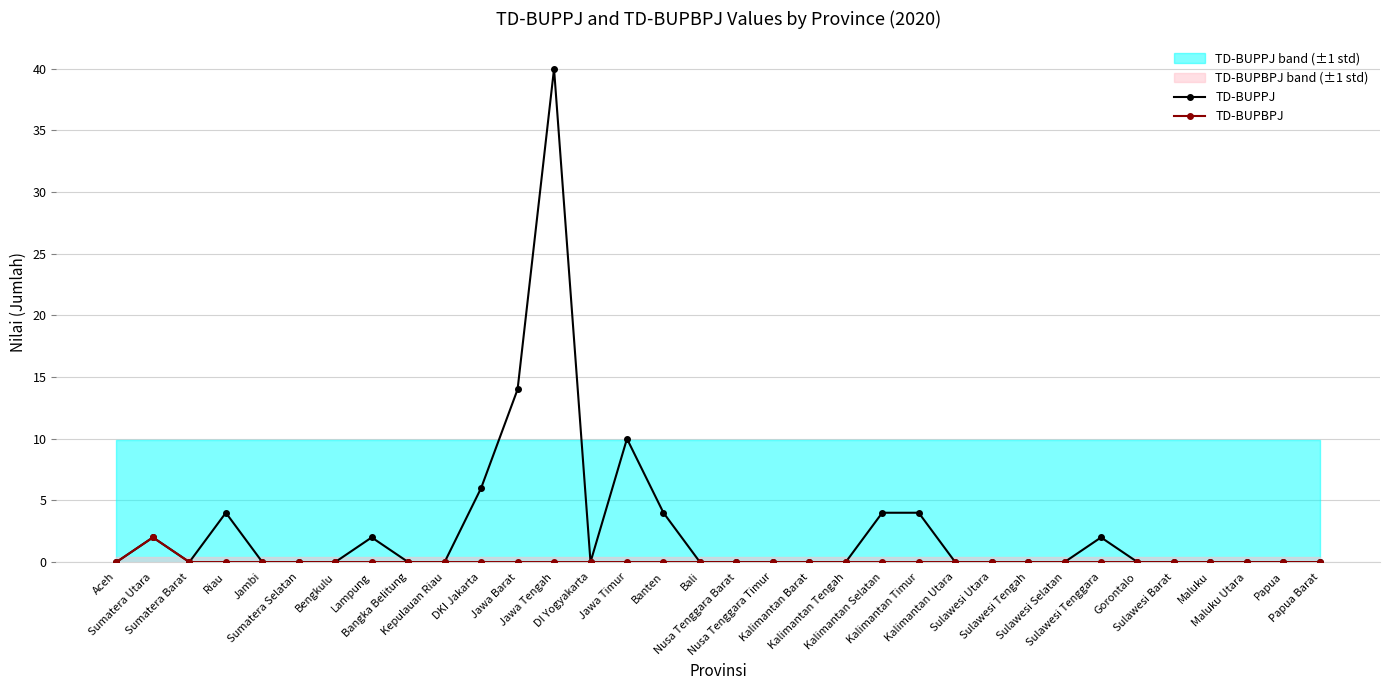

How many distinct data groups are displayed?

2